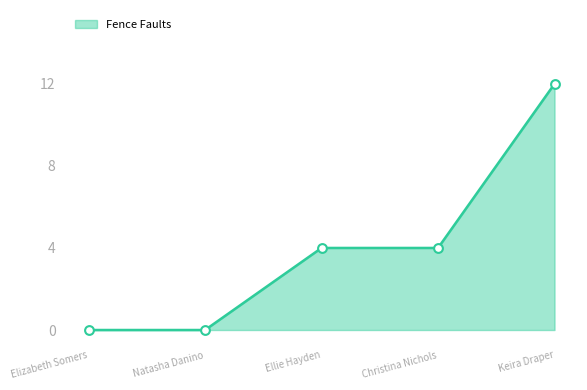

Which has a higher value, Elizabeth Somers or Christina Nichols?

Christina Nichols